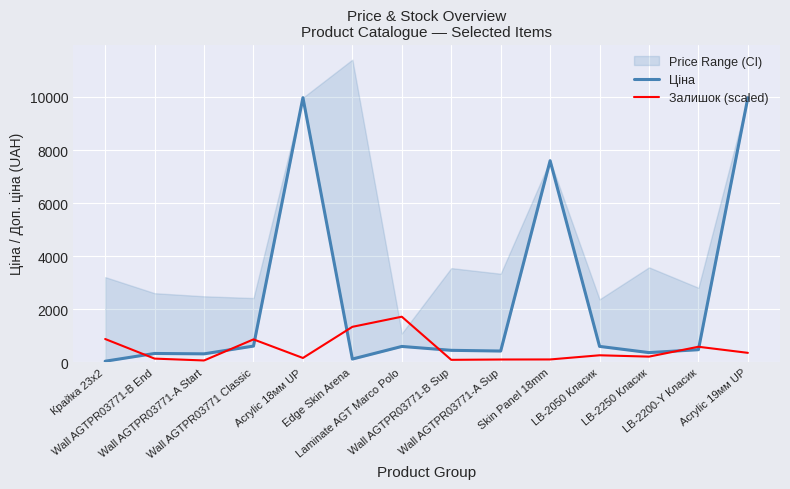

What is the label of the 10th point from the left?

Skin Panel 18mm